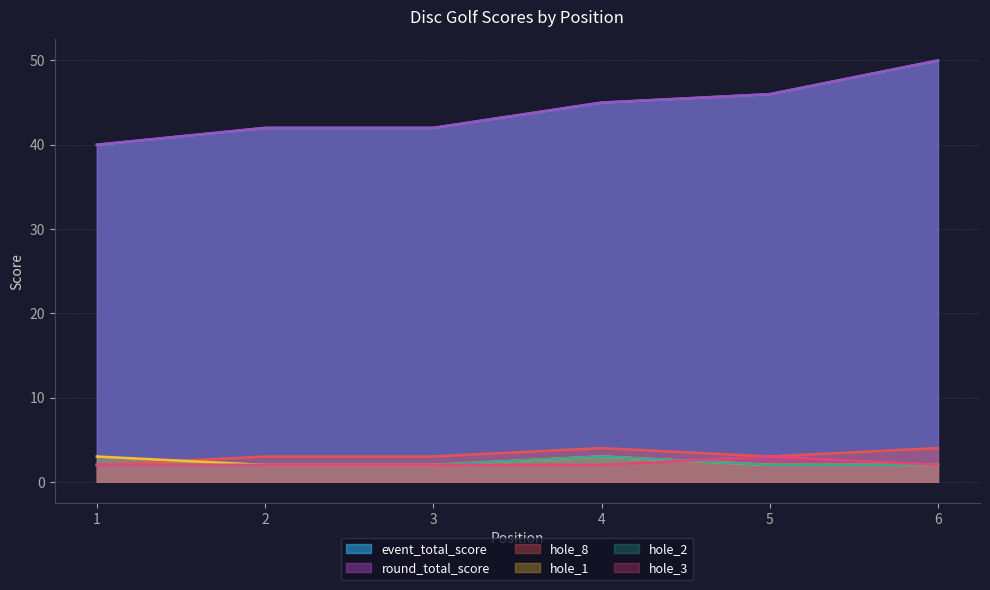

True or false: hole_8 and hole_3 cross at least once.

False